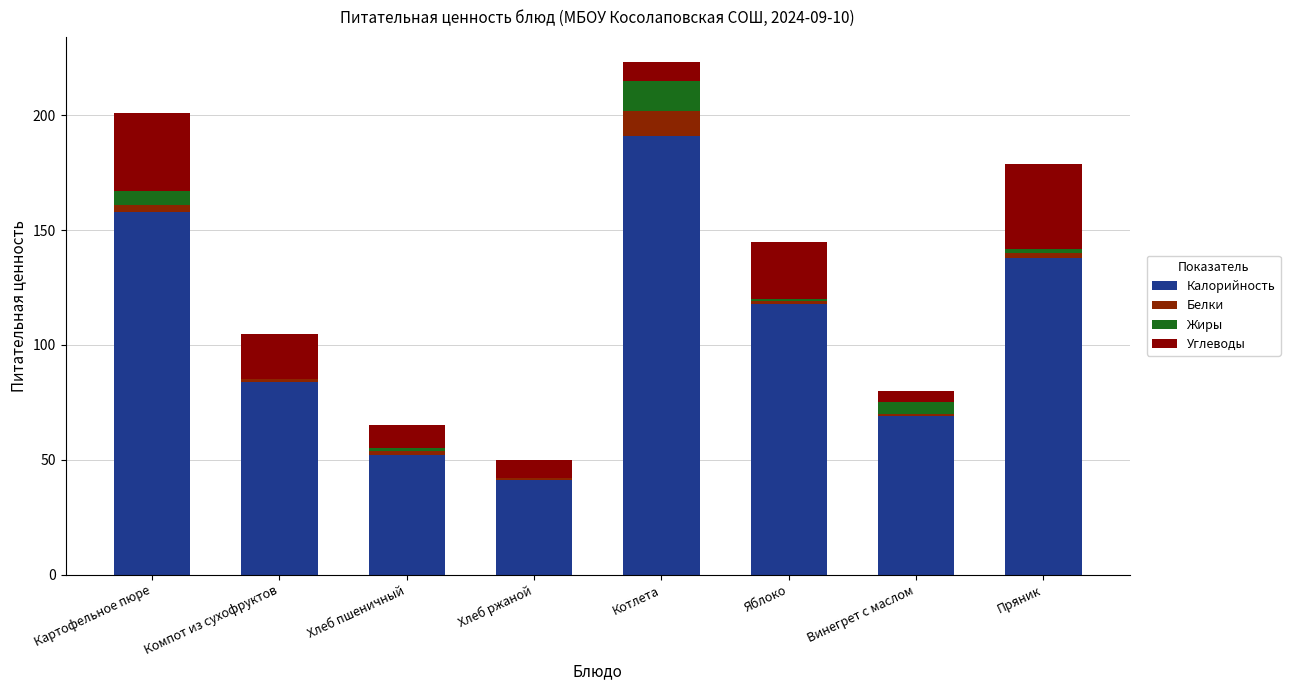

True or false: Белки has a value of 3 at Хлеб пшеничный.

False